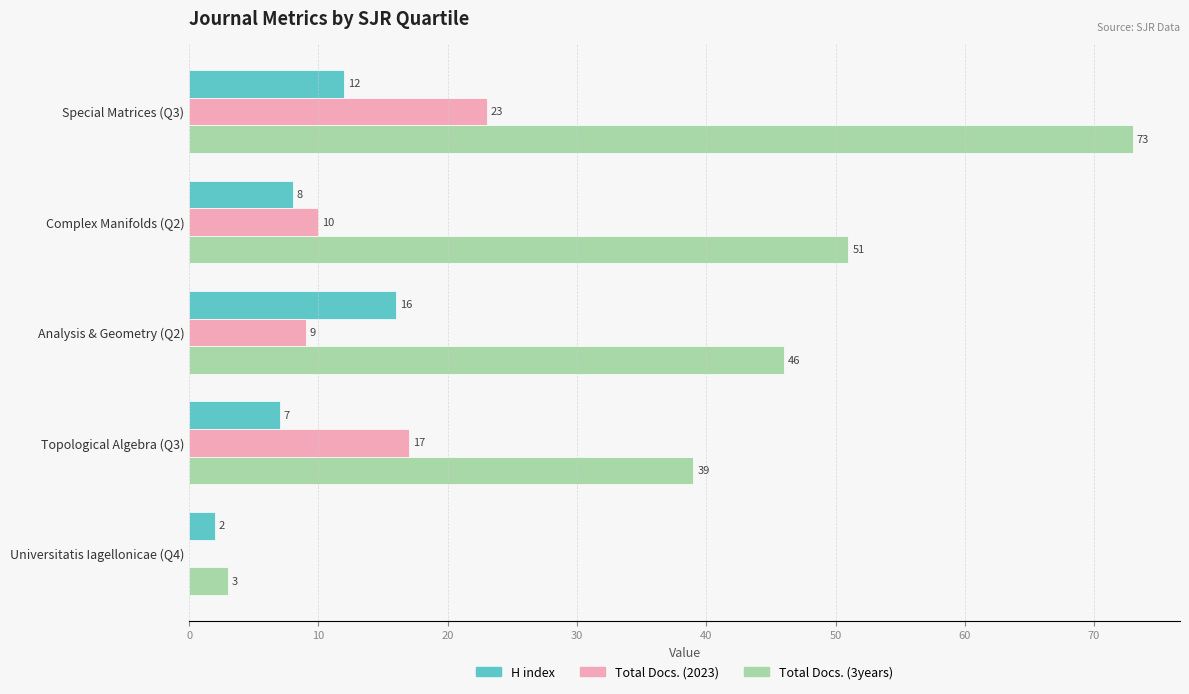

Which series has the largest total across all categories?

Total Docs. (3years)